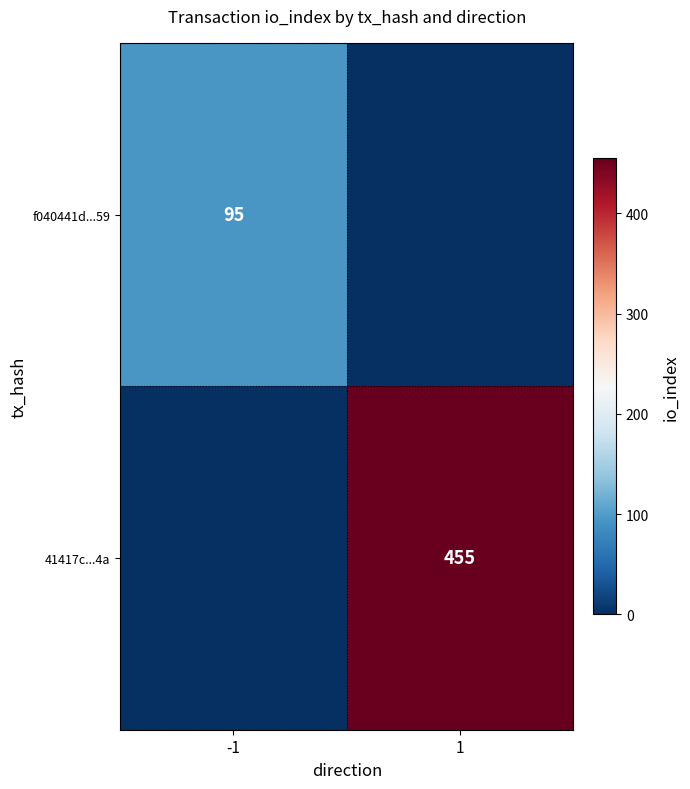

True or false: 41417c...4a has a value of 229 at 1.

False